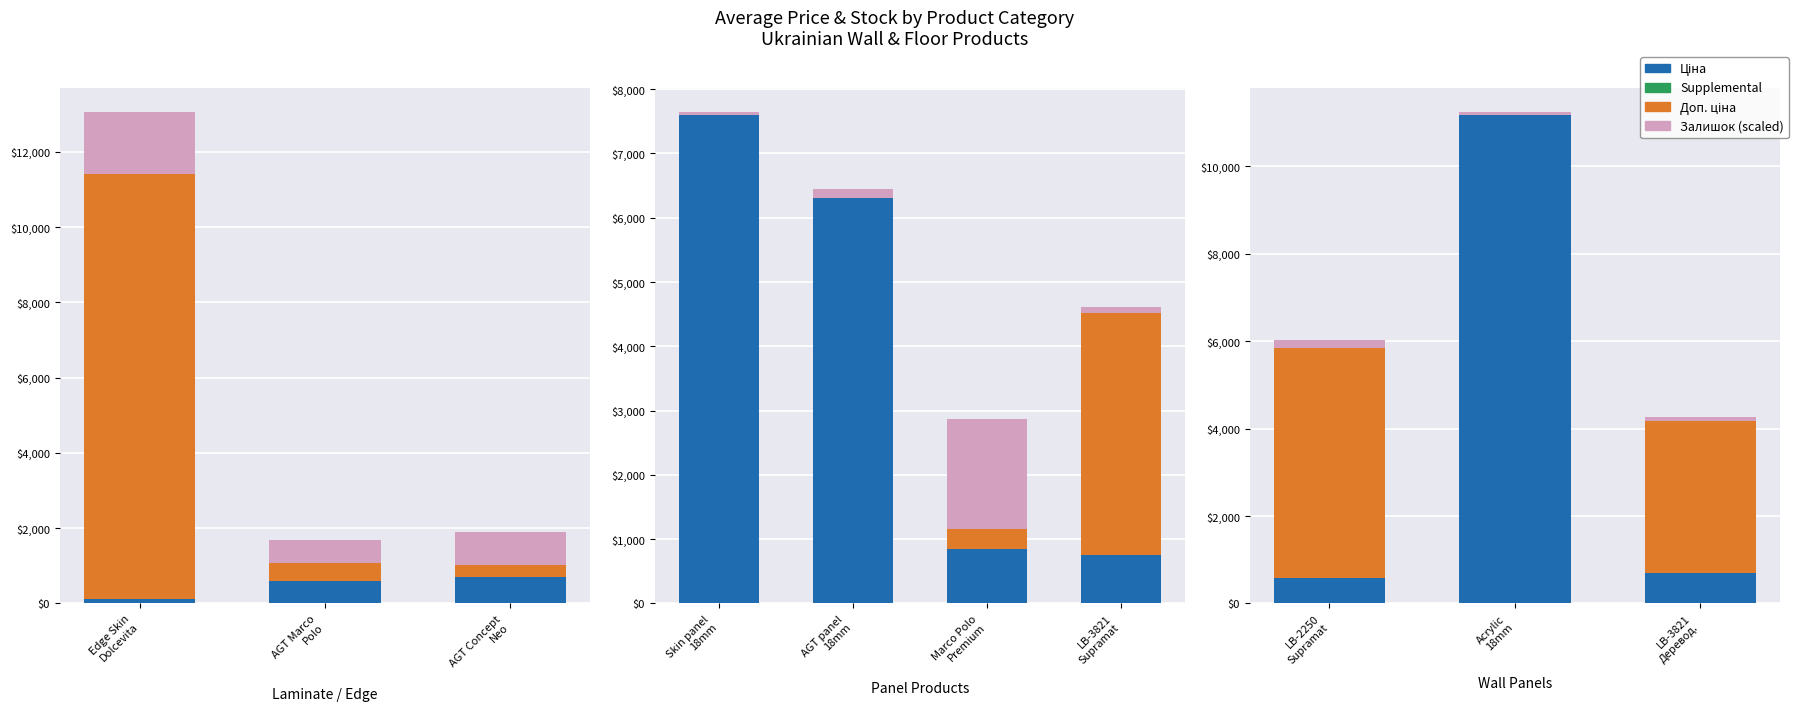

What is the value of the Ціна (Base) bar at the 2nd from the left?

11188.2